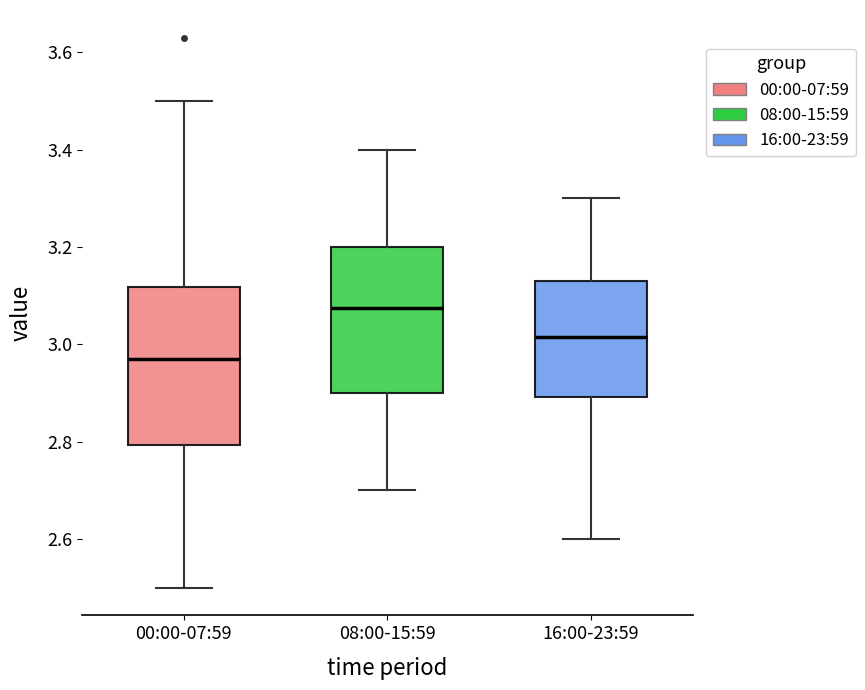

Where does the lower whisker of the box for 00:00-07:59 end on the y-axis? The values are not printed on the chart, so give them approximately, as read against the axis.

2.50